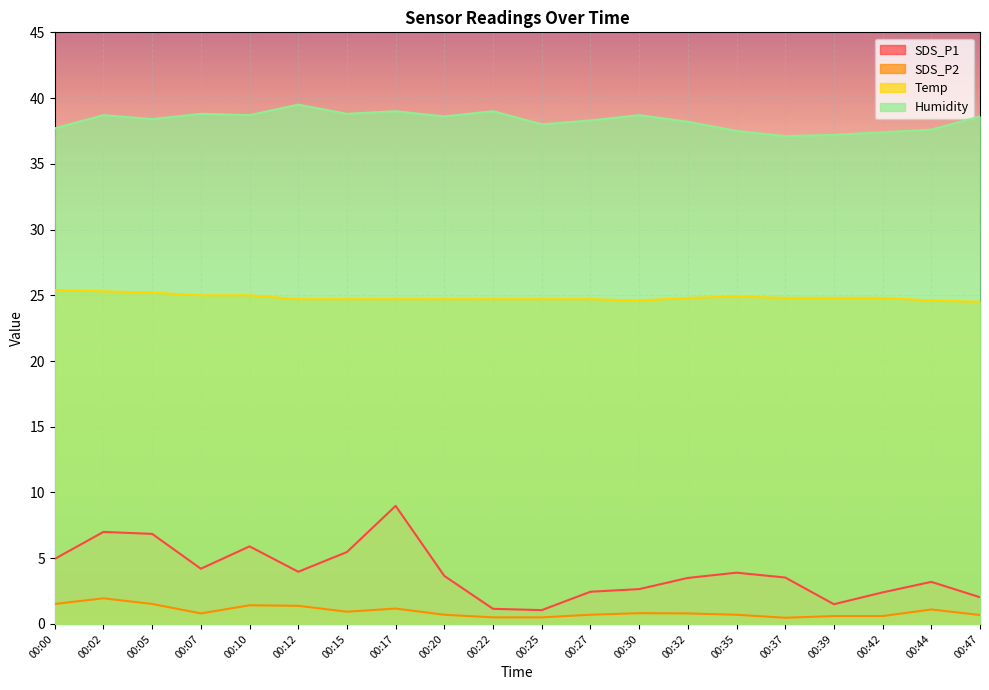

What is the greatest value displayed?

39.5